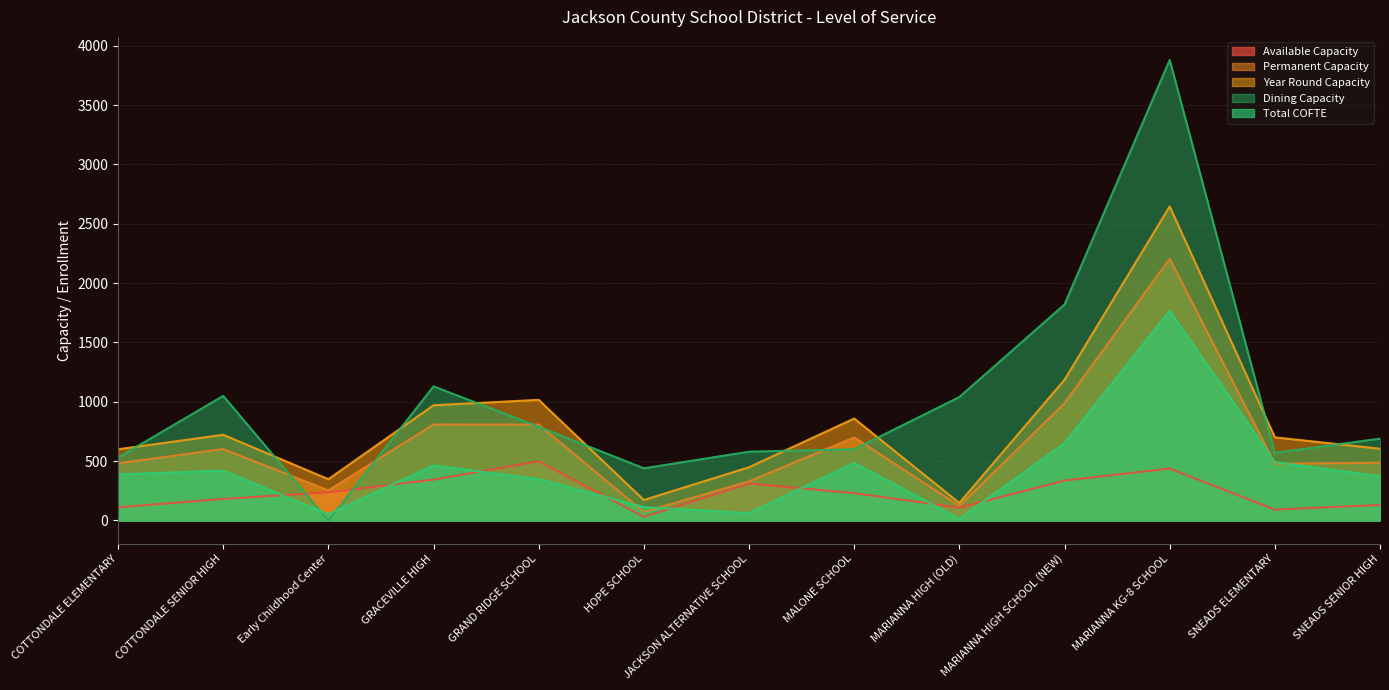

Reading left to right, list all the values displayed in this chart.

Available Capacity: COTTONDALE ELEMENTARY=111.2	COTTONDALE SENIOR HIGH=181.8	Early Childhood Center=237.4	GRACEVILLE HIGH=344.4	GRAND RIDGE SCHOOL=498.9	HOPE SCHOOL=30.5	JACKSON ALTERNATIVE SCHOOL=311.6	MALONE SCHOOL=230.6	MARIANNA HIGH (OLD)=108.2	MARIANNA HIGH SCHOOL (NEW)=336.5	MARIANNA KG-8 SCHOOL=437.8	SNEADS ELEMENTARY=91.8	SNEADS SENIOR HIGH=131.3
Permanent Capacity: COTTONDALE ELEMENTARY=482.0	COTTONDALE SENIOR HIGH=602.0	Early Childhood Center=254.0	GRACEVILLE HIGH=809.0	GRAND RIDGE SCHOOL=808.0	HOPE SCHOOL=72.0	JACKSON ALTERNATIVE SCHOOL=330.0	MALONE SCHOOL=700.0	MARIANNA HIGH (OLD)=123.0	MARIANNA HIGH SCHOOL (NEW)=988.0	MARIANNA KG-8 SCHOOL=2205.0	SNEADS ELEMENTARY=478.0	SNEADS SENIOR HIGH=487.0
Year Round Capacity: COTTONDALE ELEMENTARY=600.0	COTTONDALE SENIOR HIGH=722.4	Early Childhood Center=348.0	GRACEVILLE HIGH=970.8	GRAND RIDGE SCHOOL=1016.4	HOPE SCHOOL=172.8	JACKSON ALTERNATIVE SCHOOL=448.8	MALONE SCHOOL=859.2	MARIANNA HIGH (OLD)=147.6	MARIANNA HIGH SCHOOL (NEW)=1185.6	MARIANNA KG-8 SCHOOL=2646.0	SNEADS ELEMENTARY=700.8	SNEADS SENIOR HIGH=604.8
Dining Capacity: COTTONDALE ELEMENTARY=530.0	COTTONDALE SENIOR HIGH=1050.0	Early Childhood Center=0.0	GRACEVILLE HIGH=1130.0	GRAND RIDGE SCHOOL=790.0	HOPE SCHOOL=440.0	JACKSON ALTERNATIVE SCHOOL=580.0	MALONE SCHOOL=600.0	MARIANNA HIGH (OLD)=1040.0	MARIANNA HIGH SCHOOL (NEW)=1820.0	MARIANNA KG-8 SCHOOL=3880.0	SNEADS ELEMENTARY=570.0	SNEADS SENIOR HIGH=690.0
Total COFTE: COTTONDALE ELEMENTARY=388.8	COTTONDALE SENIOR HIGH=420.2	Early Childhood Center=52.6	GRACEVILLE HIGH=464.6	GRAND RIDGE SCHOOL=348.1	HOPE SCHOOL=113.5	JACKSON ALTERNATIVE SCHOOL=62.4	MALONE SCHOOL=485.4	MARIANNA HIGH (OLD)=14.8	MARIANNA HIGH SCHOOL (NEW)=651.5	MARIANNA KG-8 SCHOOL=1767.2	SNEADS ELEMENTARY=492.2	SNEADS SENIOR HIGH=372.7